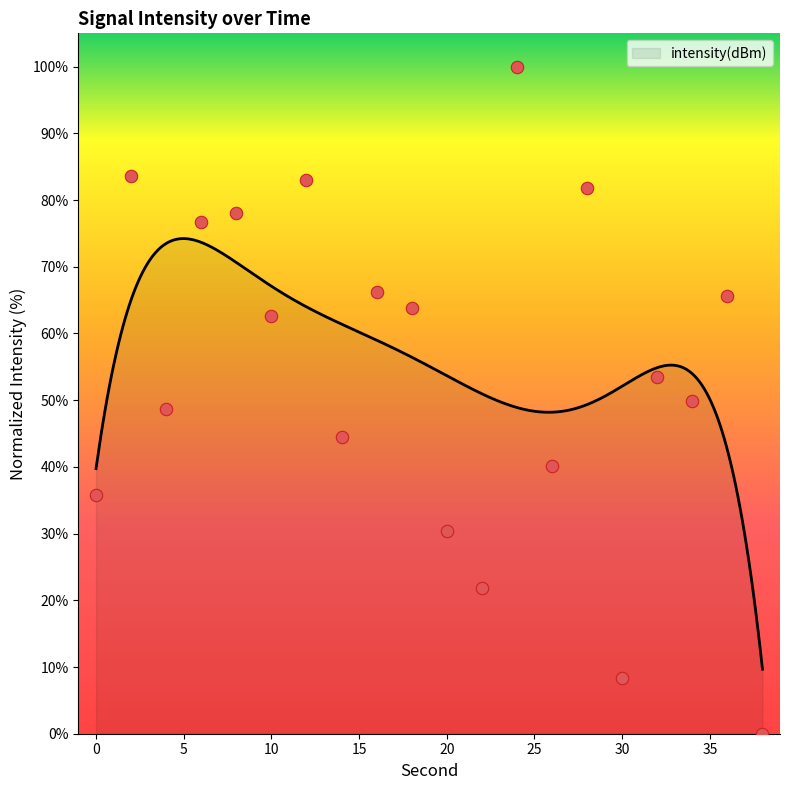

Approximately how many times larger is the value at 2 compared to 16?

1.3